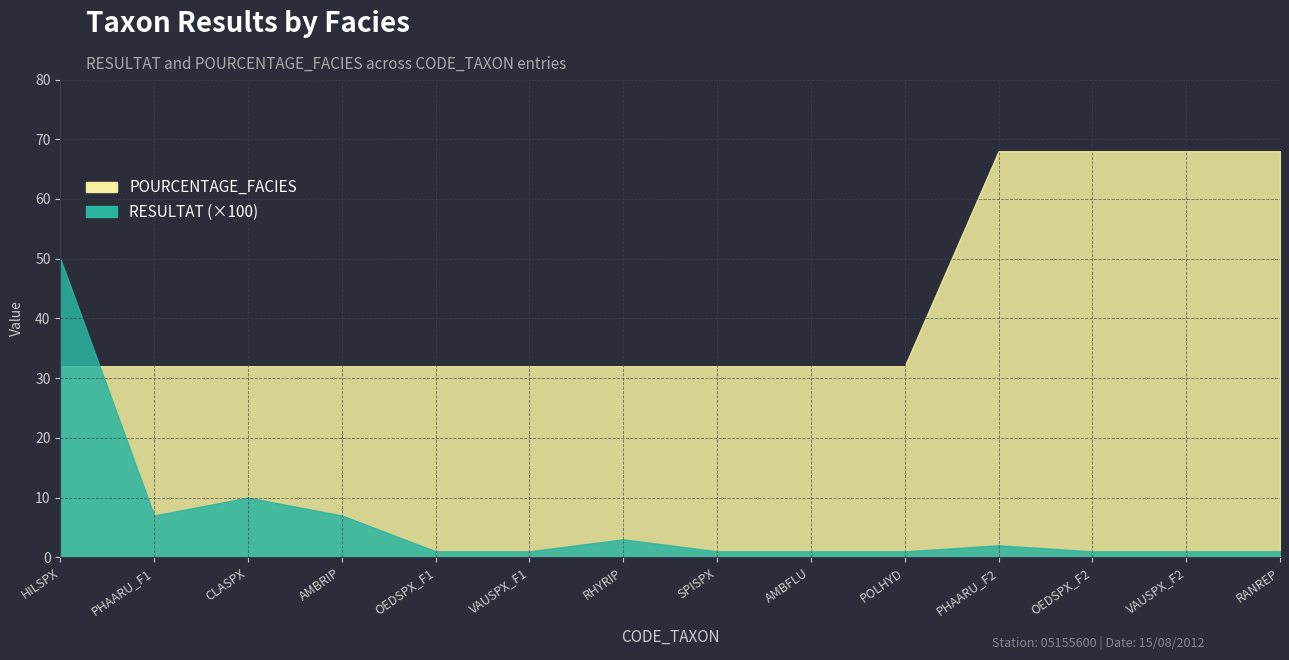

True or false: POURCENTAGE_FACIES has a value of 68.0 at RANREP.

True